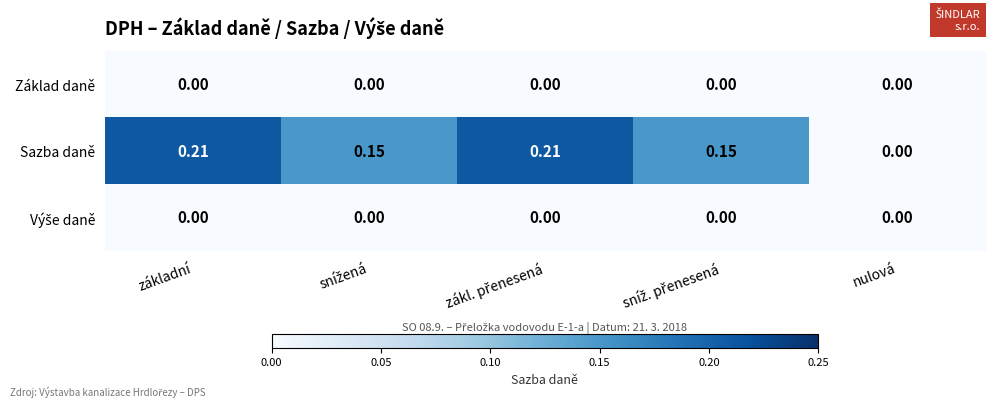

Which series has the widest spread of values?

Sazba daně